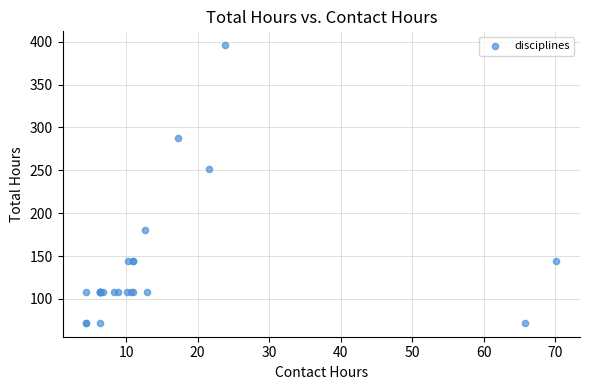

What Y value in the scatter plot is closest to 234?

252